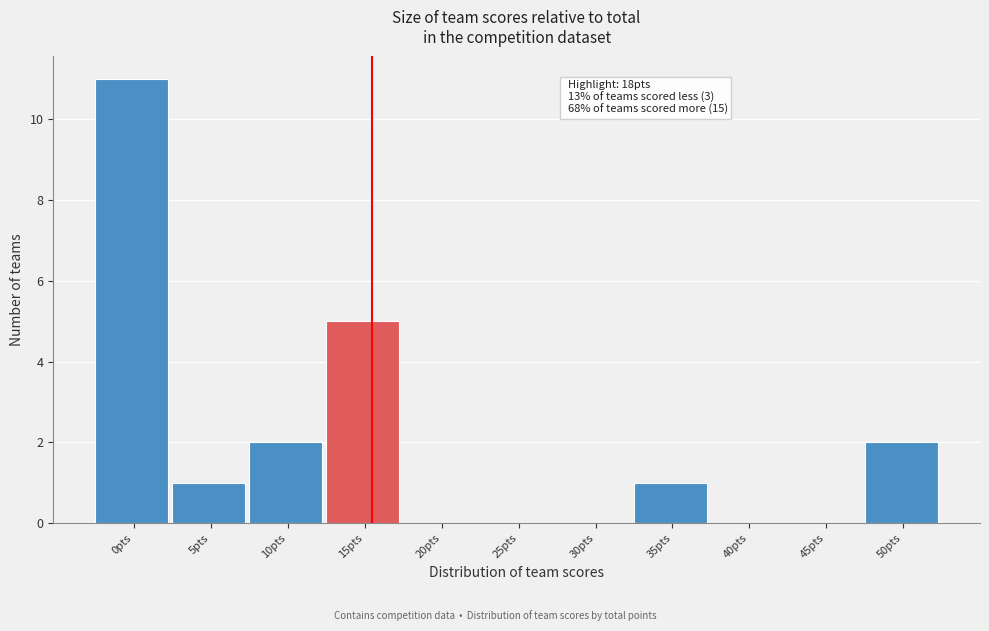

Reading left to right, extract all data points from this chart.

0pts=11	5pts=1	10pts=2	15pts=5	20pts=0	25pts=0	30pts=0	35pts=1	40pts=0	45pts=0	50pts=2